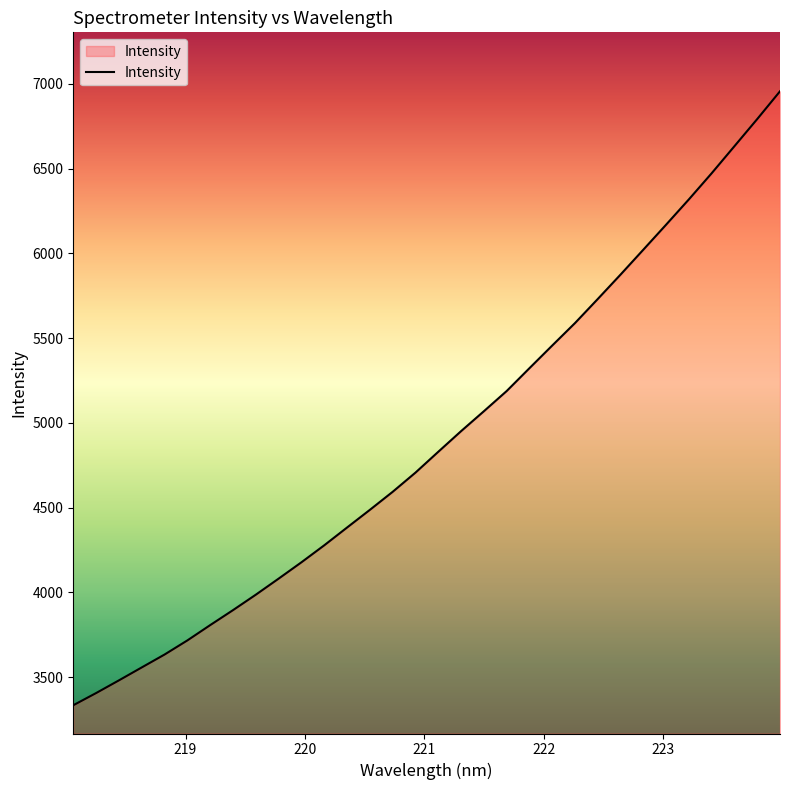

What is the minimum value shown in the chart?

3334.3